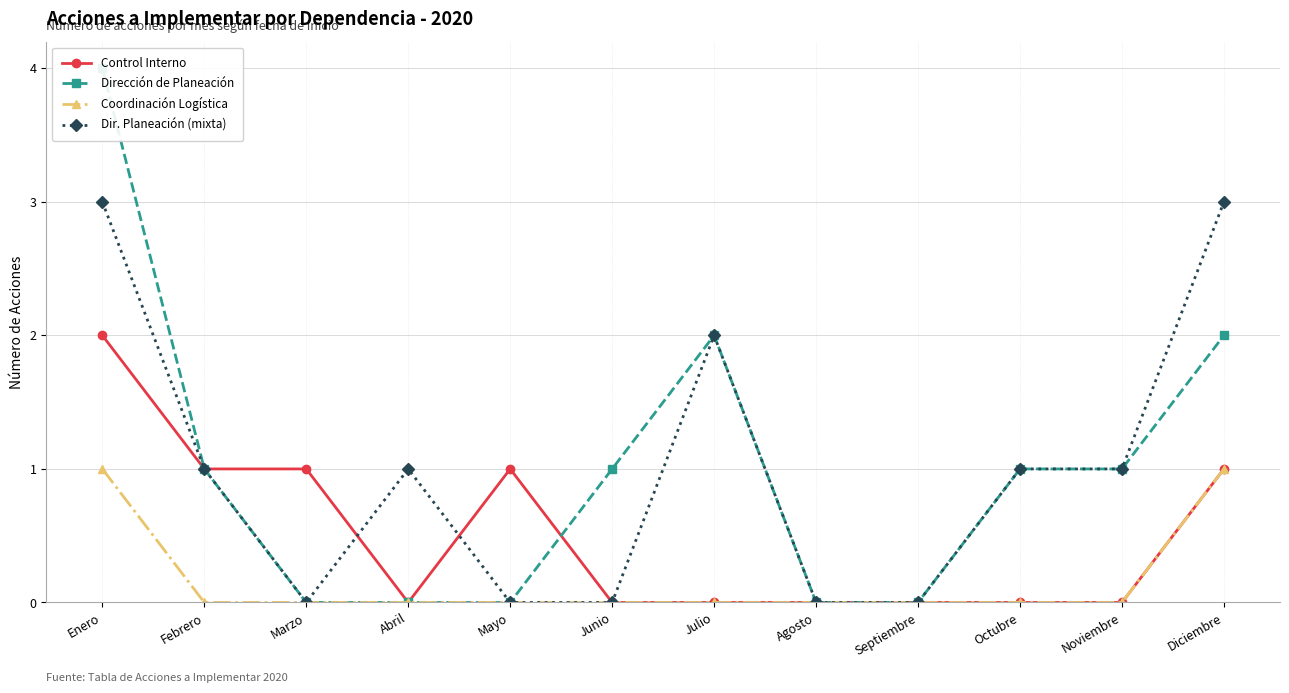

At Diciembre, list the series in order from smallest to largest.

Control Interno, Coordinación Logística, Dirección de Planeación, Dir. Planeación (mixta)